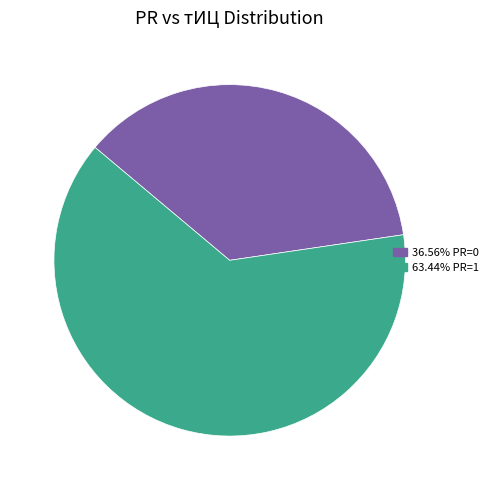

Does any single category account for the majority?

Yes